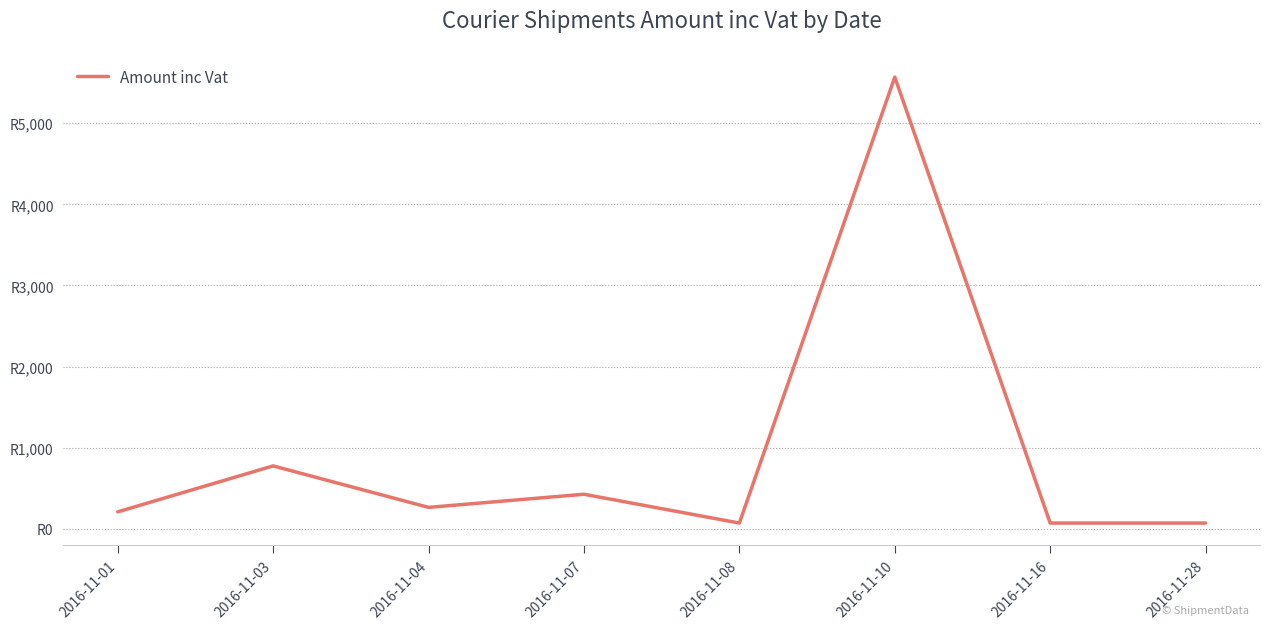

How many points are lower than both their immediate neighbors (excluding endpoints)?

2